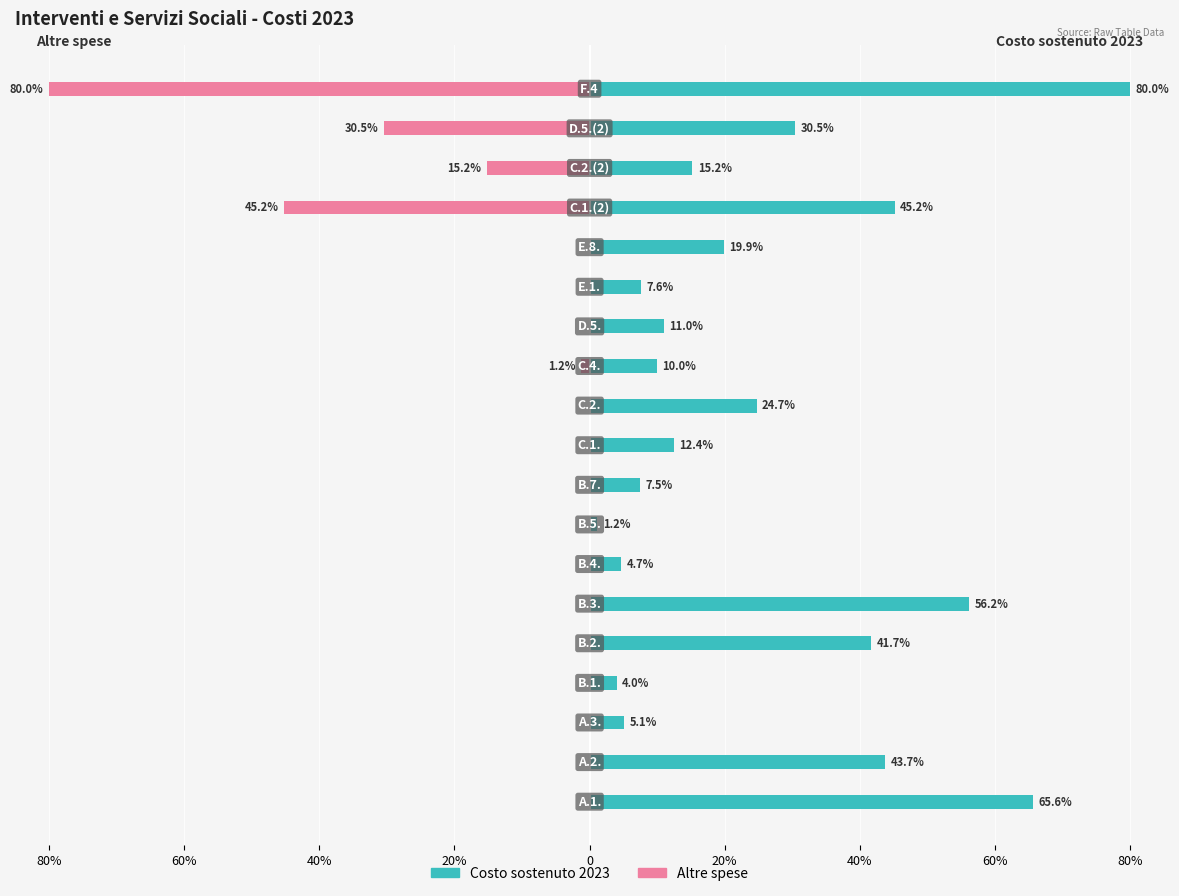

True or false: Costo sostenuto 2023 has a value of 13.0 at 10.

False